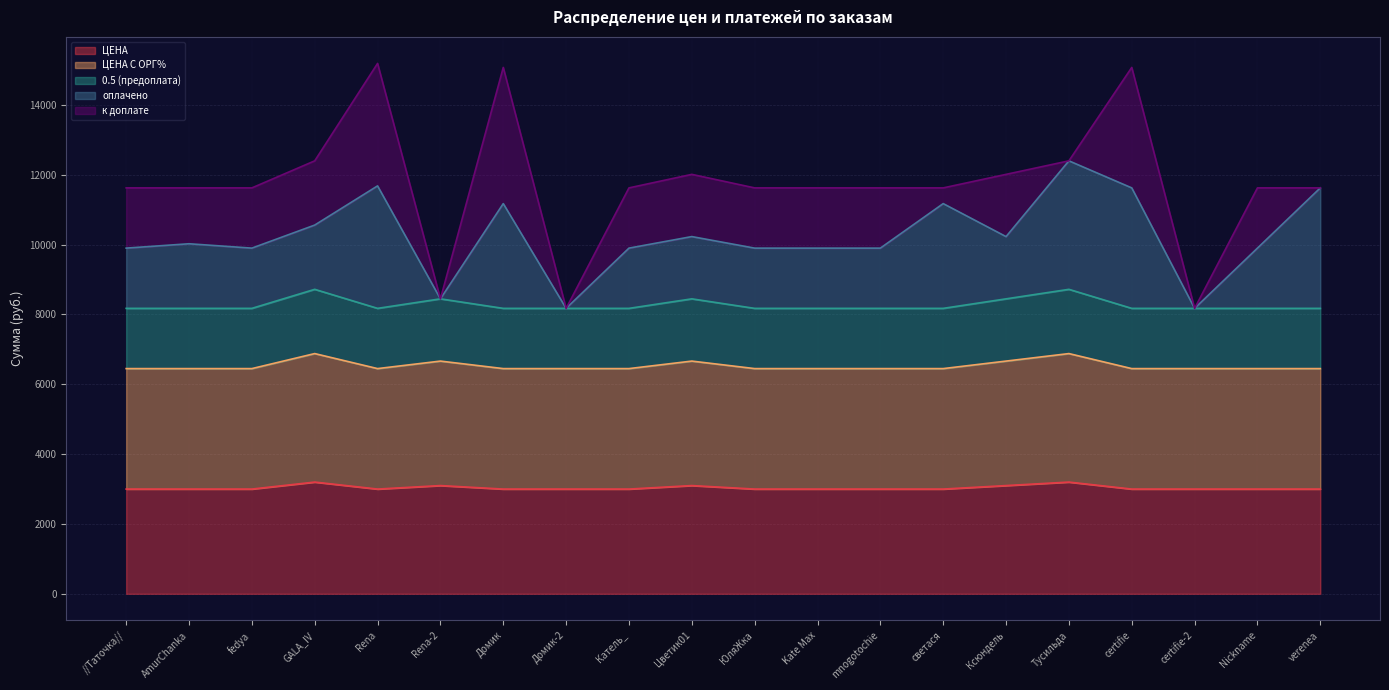

The value of ЦЕНА at Домик is 3000.0. True or false?

True